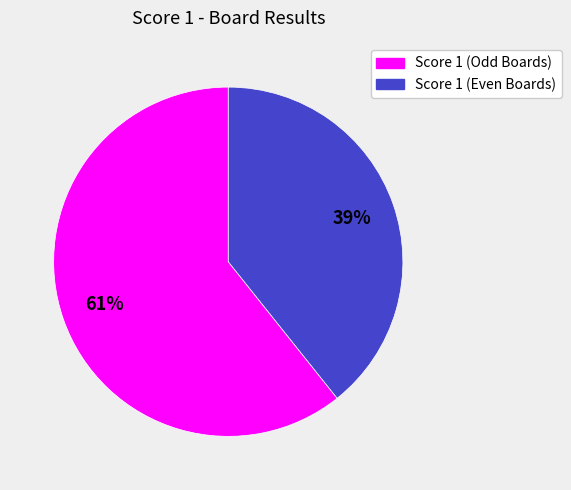

How many segments does this pie chart have?

2